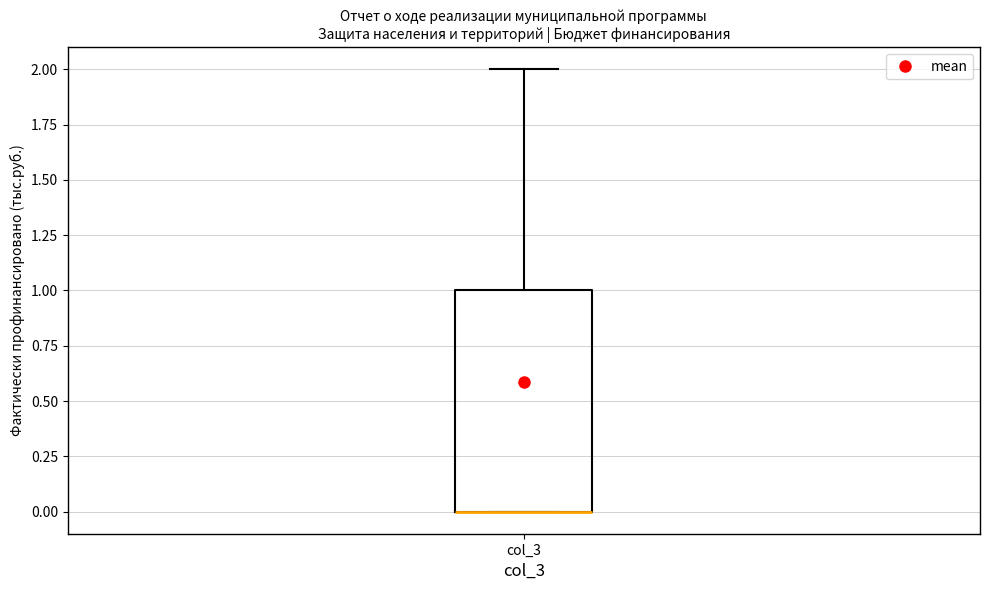

Transcribe this box plot: give where the median line is, the range the box spans, and where the two whiskers end, as read against the y-axis. The values are not printed on the chart, so give them approximately, as read against the axis.

median 0 (drawn on the box's lower edge), box 0 to 1, whiskers 0 to 2